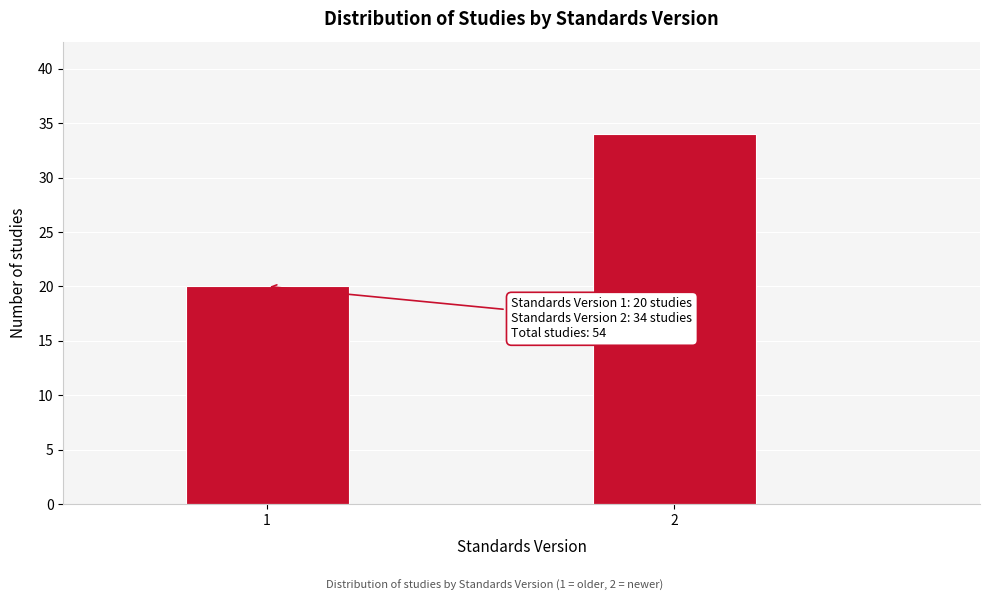

Reading left to right, what are all the values shown in this chart?

20	34